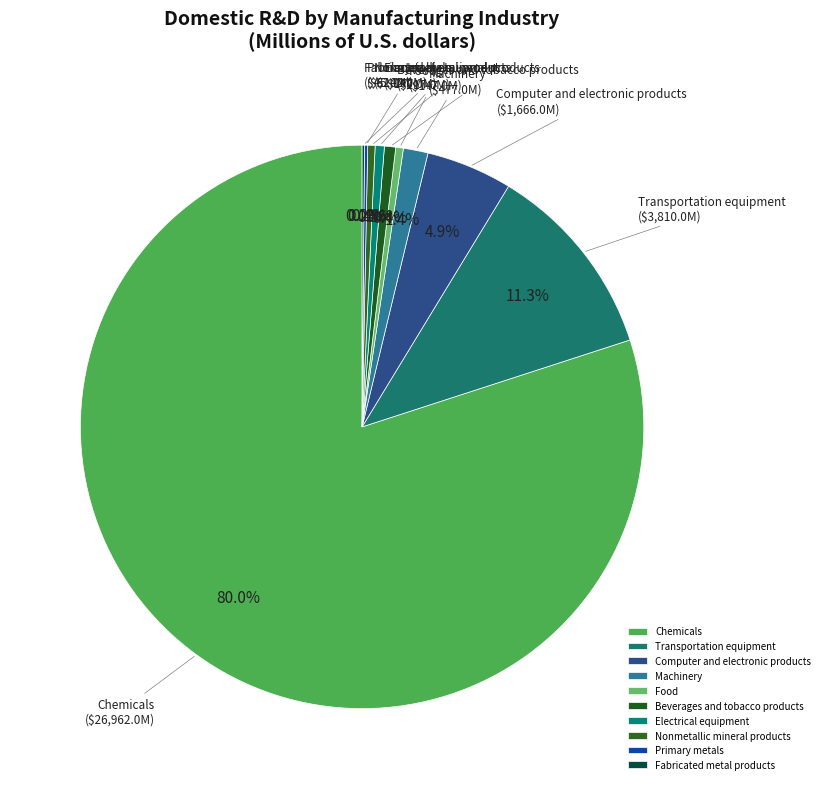

Does Computer and electronic products account for over 50% of the chart?

No